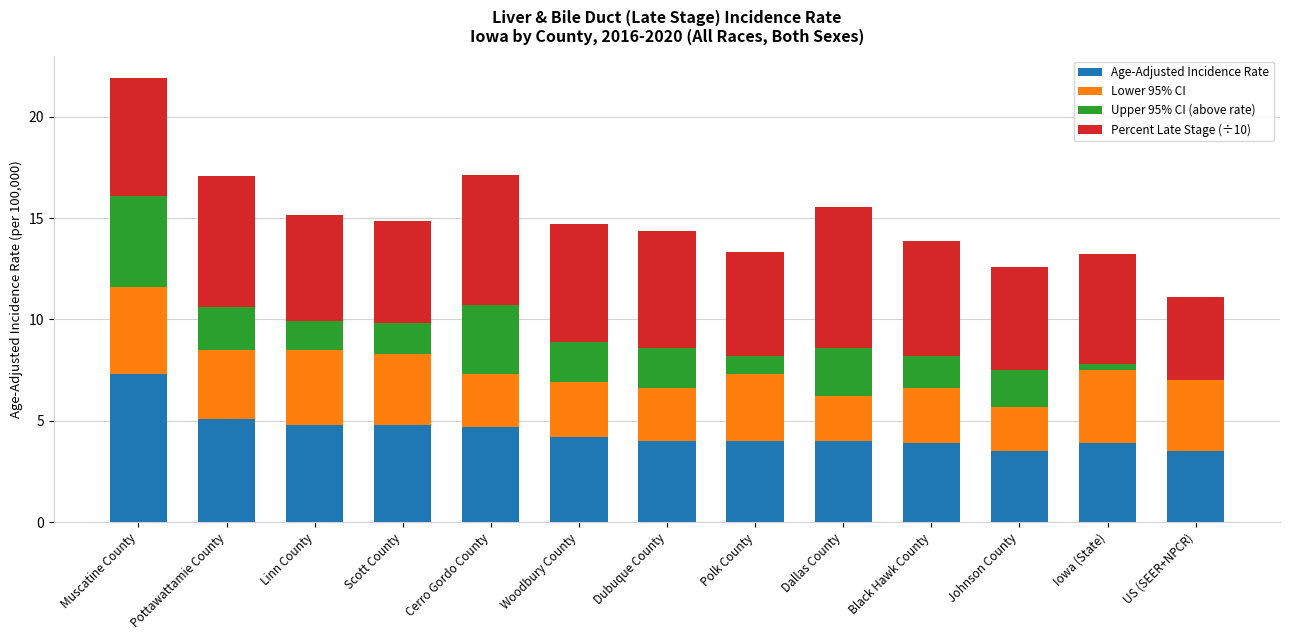

Are the bars grouped side by side (vs. stacked)?

No